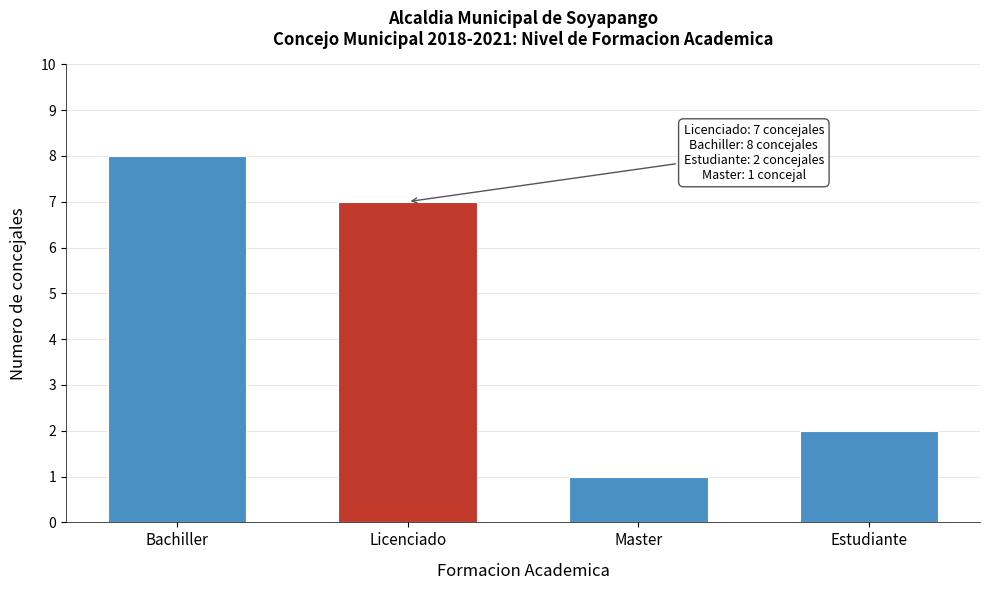

Reading right to left, extract all data points from this chart.

Estudiante=2	Master=1	Licenciado=7	Bachiller=8